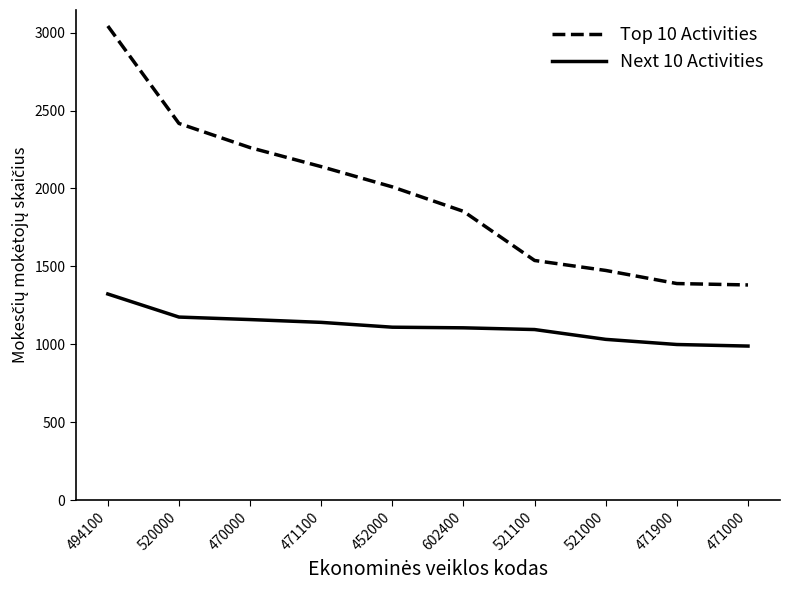

Which series has the largest range (max minus min)?

Top 10 Activities